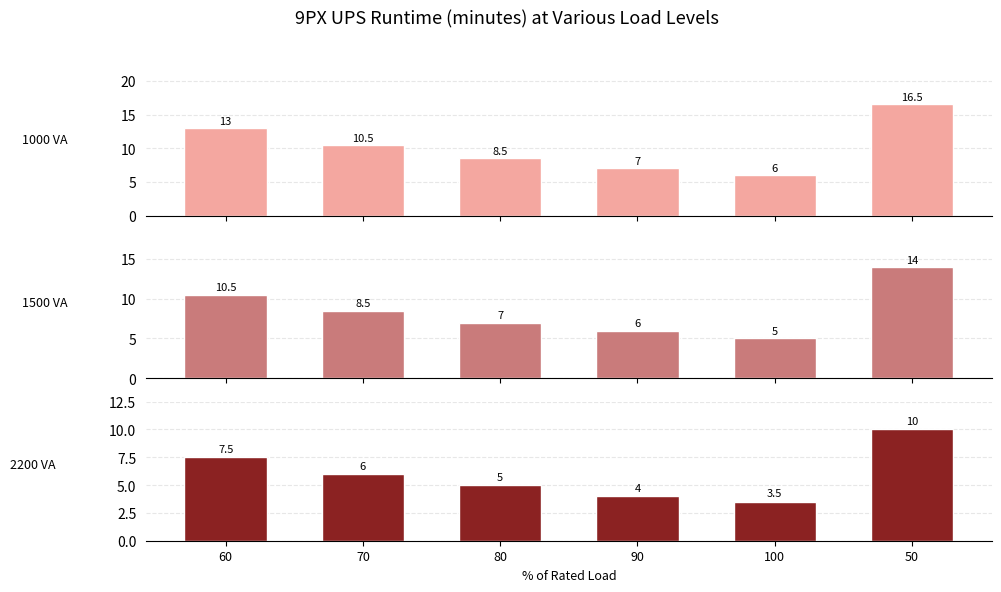

What is the average value of the 1500 VA series?

8.5